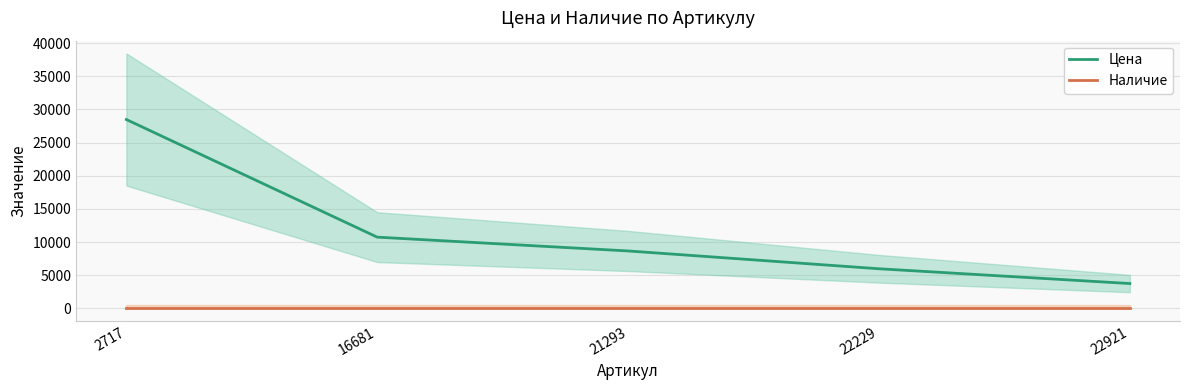

Reading right to left, transcribe all the data shown in this chart.

Цена: 3741	5969	8655	10737	28480
Наличие: 0	0	0	0	0